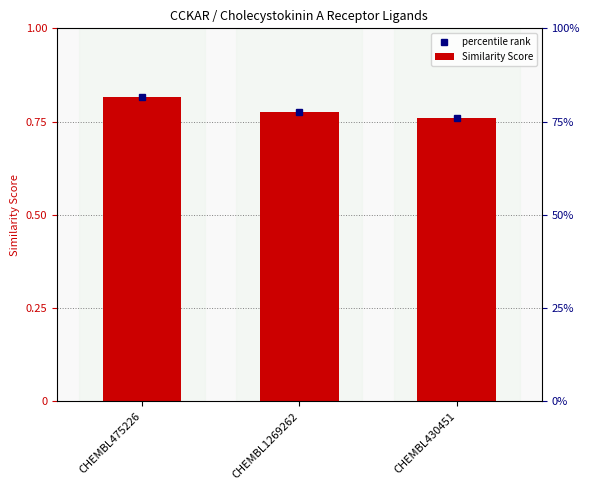

How many bars are there in total?

3